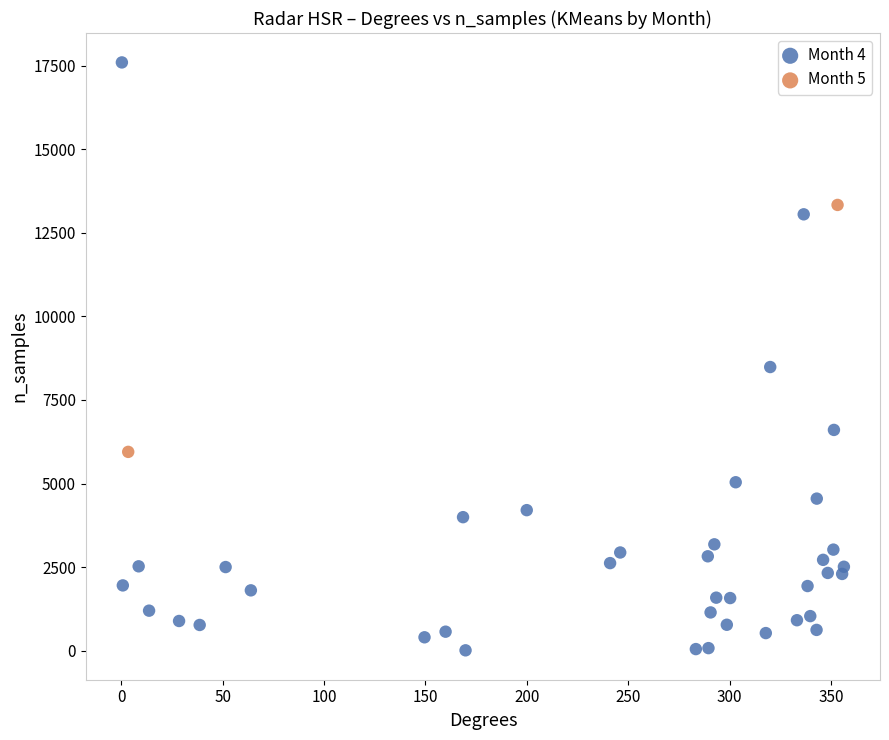

Which series reaches the minimum Y coordinate?

Month 4